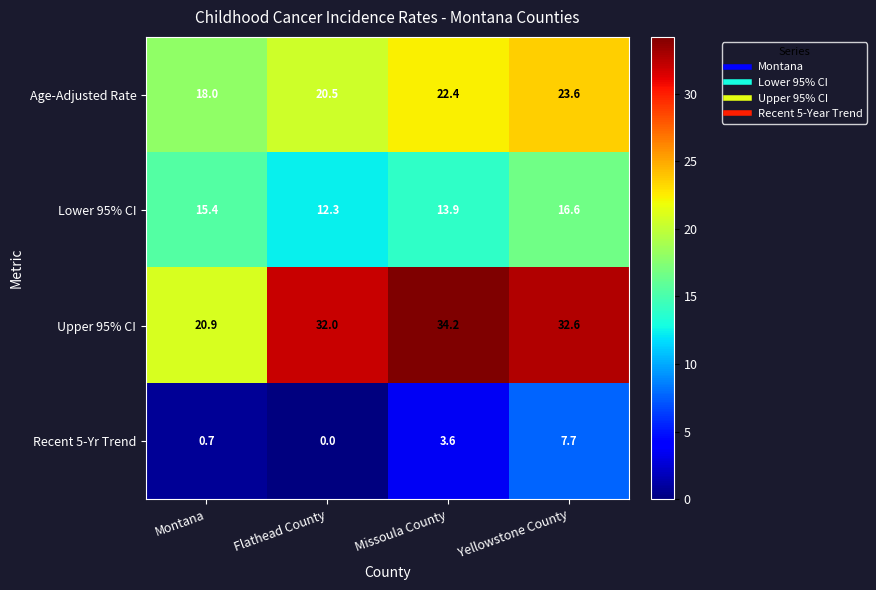

Which series changed the most between Montana and Yellowstone County?

Upper 95% CI